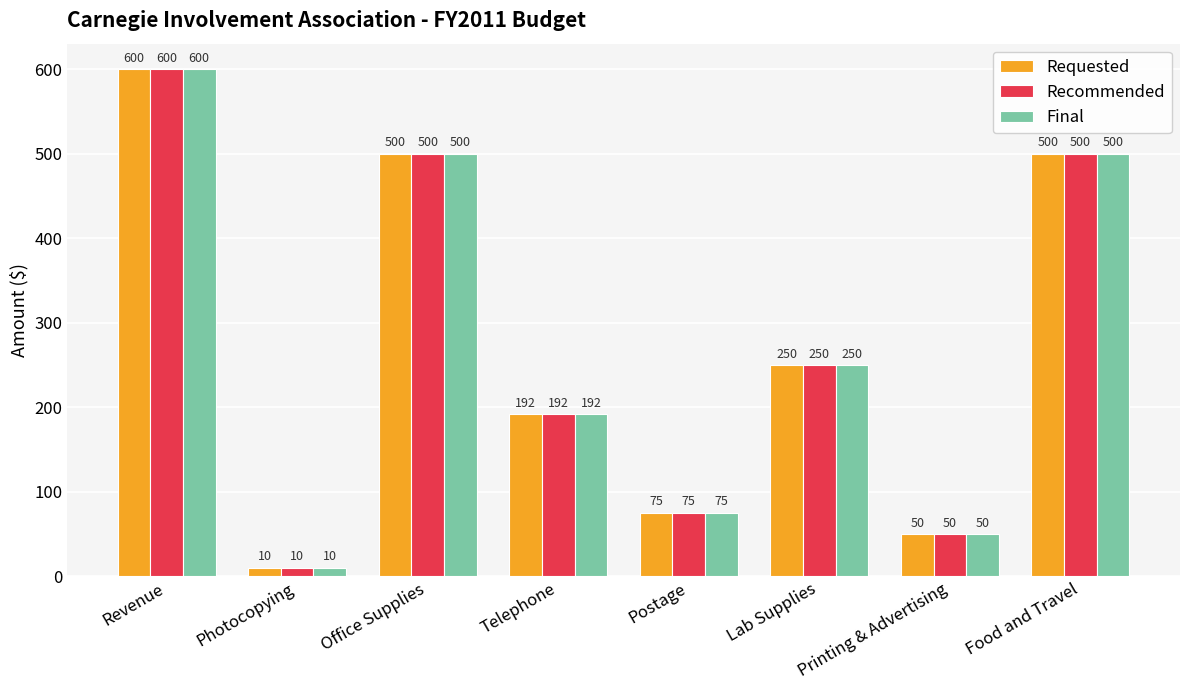

How many values in the Requested series are below 250?

4